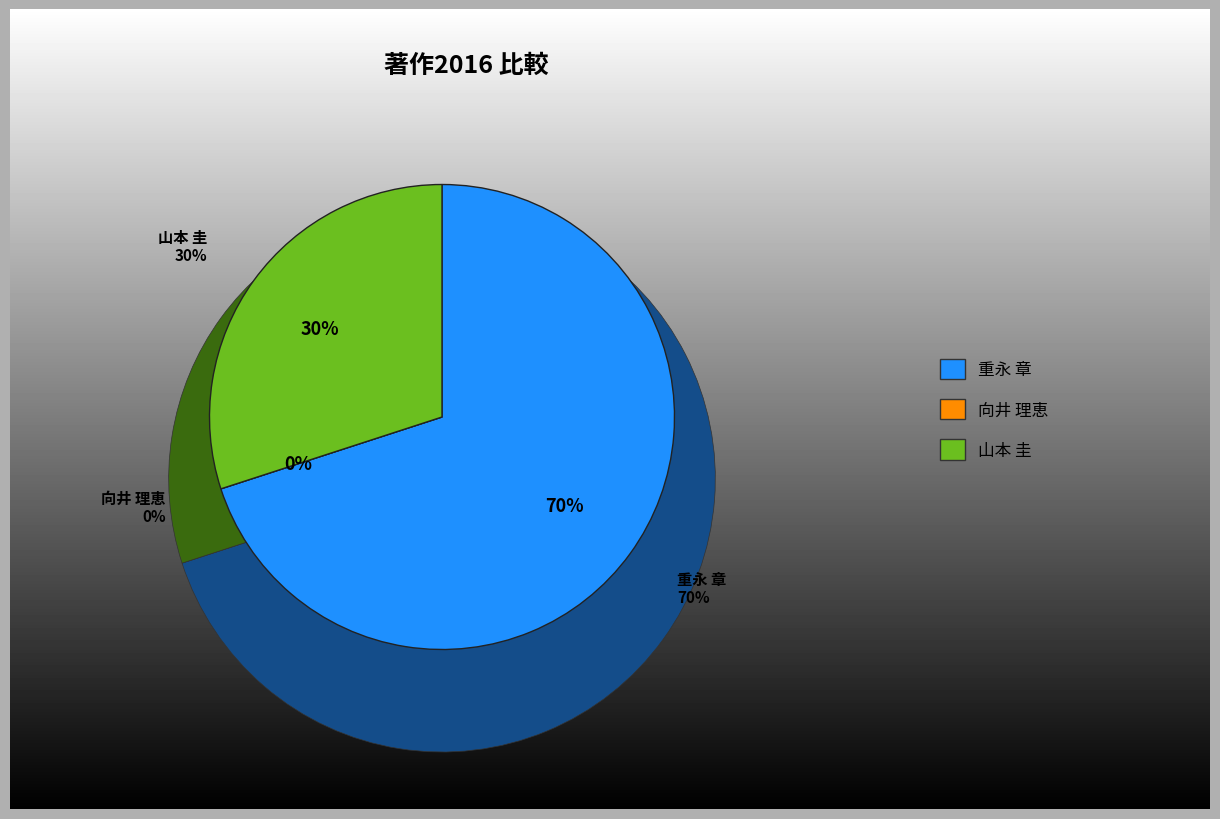

Which slice is the largest?

重永 章